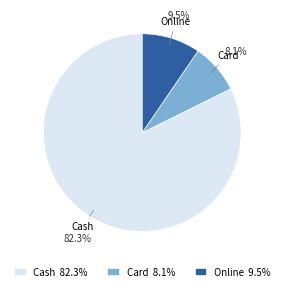

What is the ratio of the value at Online to the value at Card?

1.2